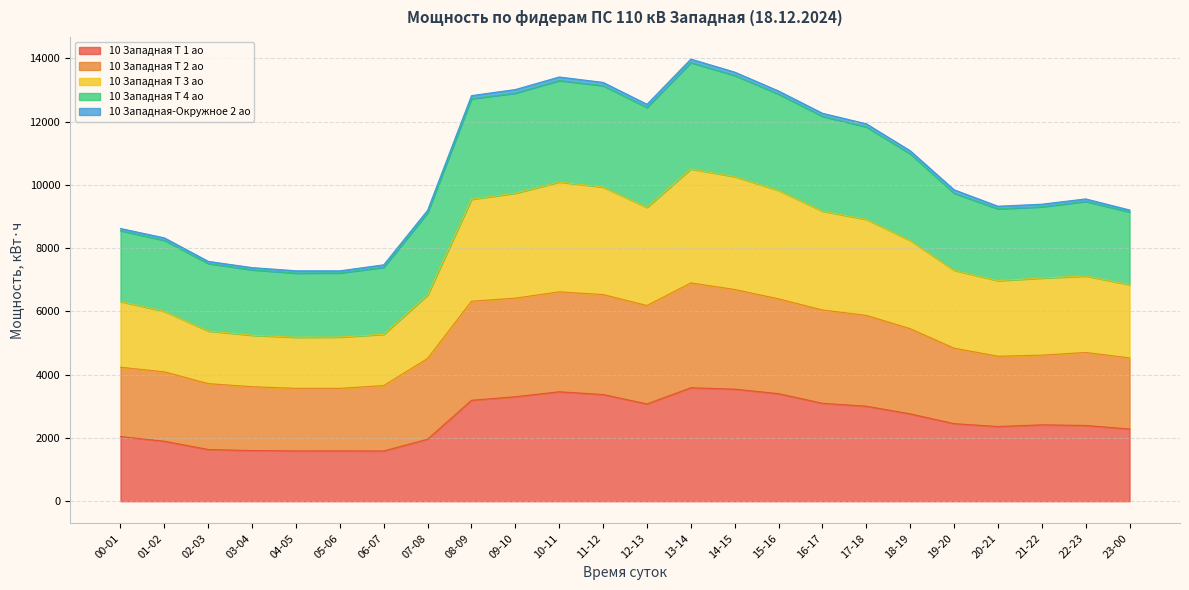

The value of 10 Западная Т 1 ао at 13-14 is 3587.2. True or false?

True